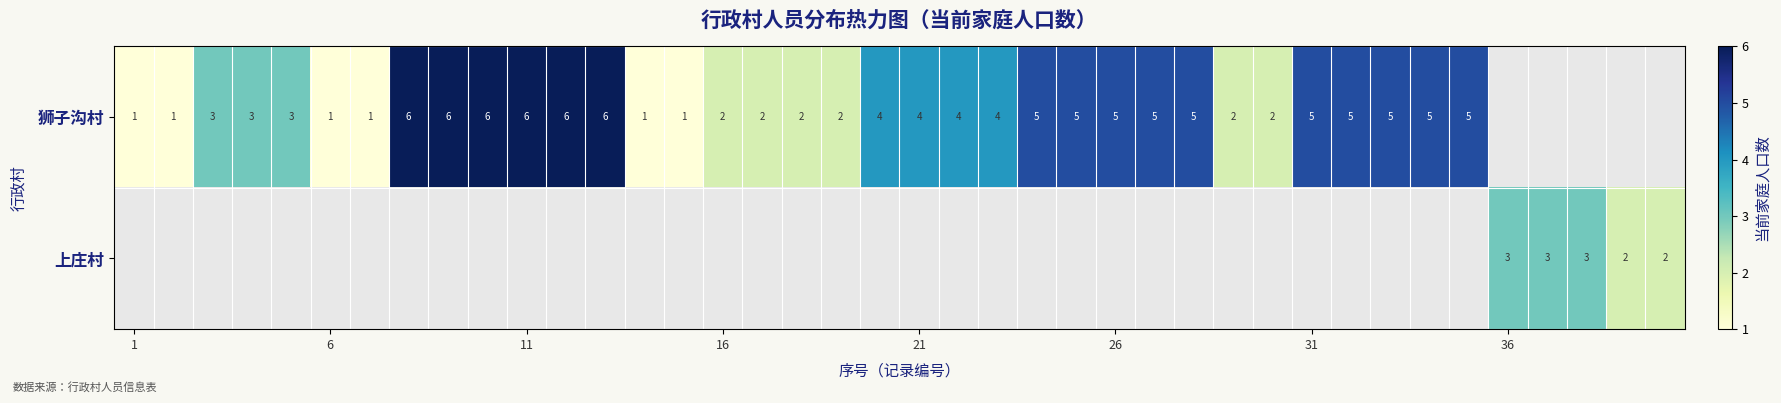

The value of 狮子沟村 at 16 is 2. True or false?

True